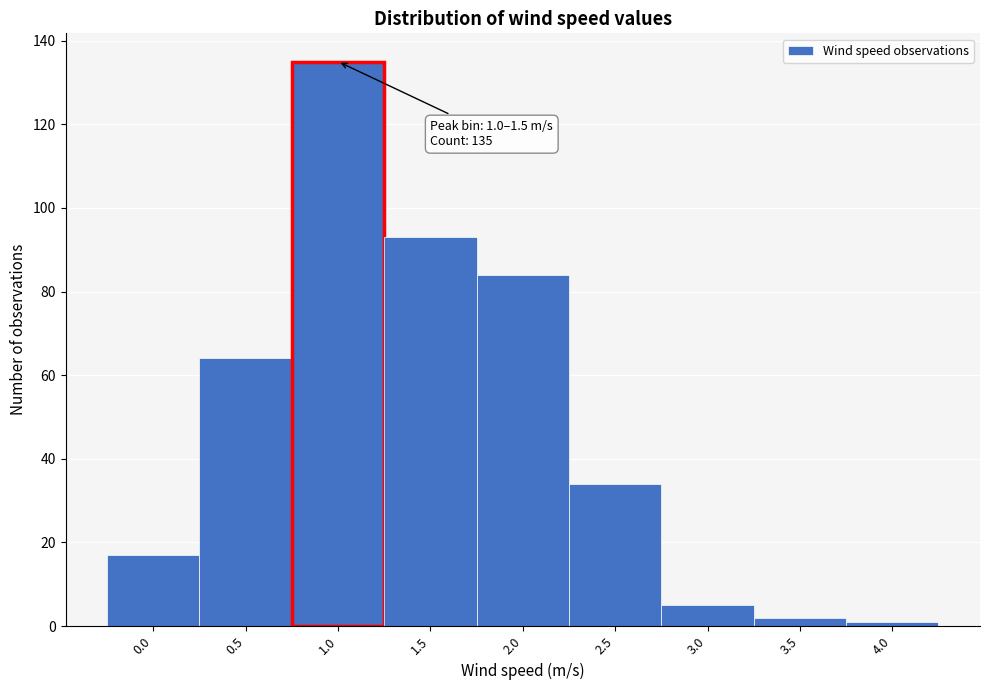

Reading left to right, transcribe all the data shown in this chart.

0.0=17	0.5=64	1.0=135	1.5=93	2.0=84	2.5=34	3.0=5	3.5=2	4.0=1